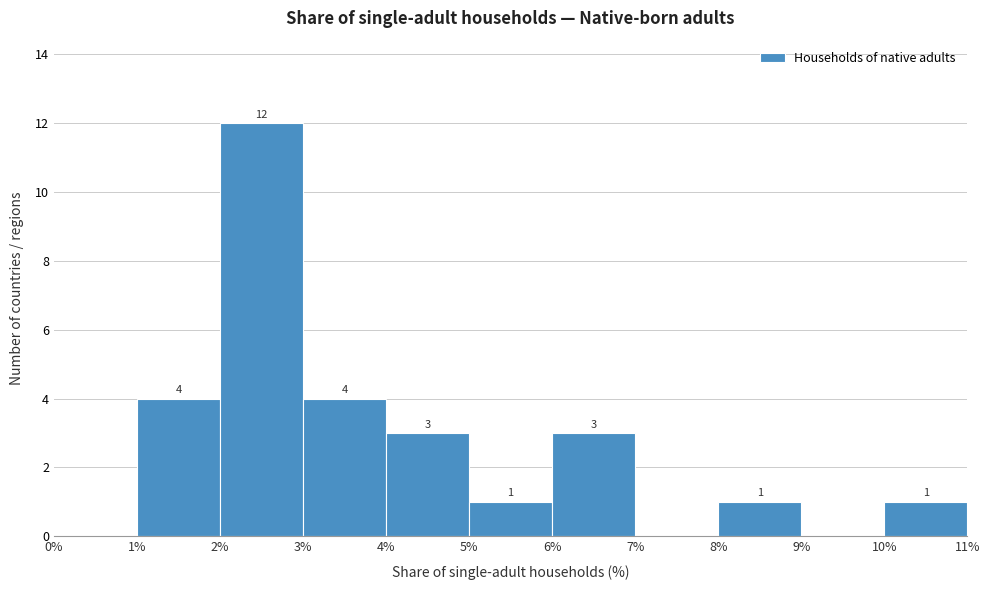

Over which range of the x-axis is the bar tallest?

2% to 3%